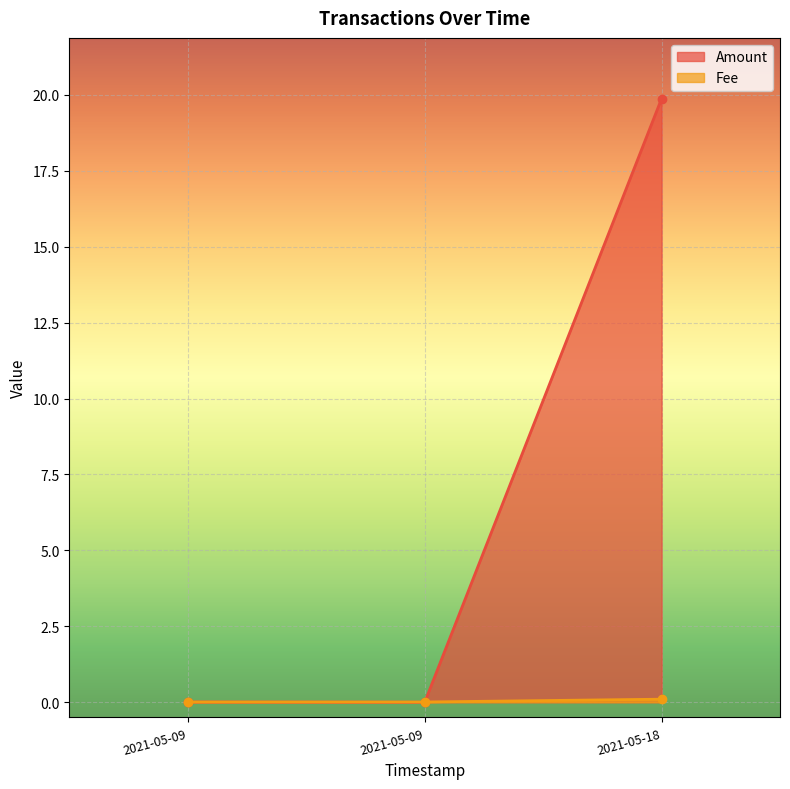

At which category does the chart reach its minimum across all series?

2021-05-09 14:32:56